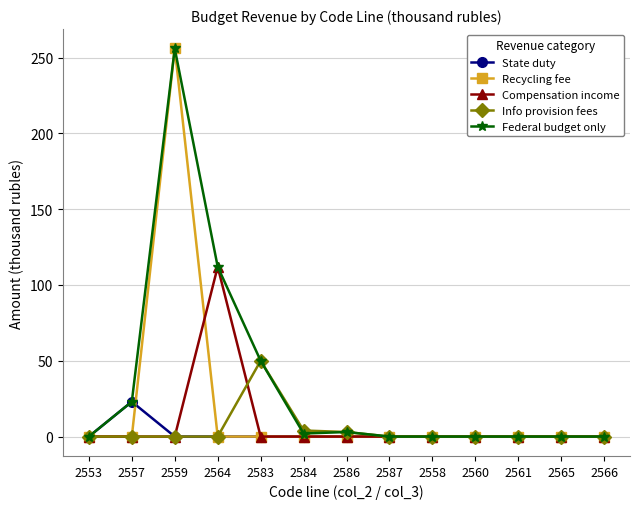

True or false: Federal budget only has more than 0 points higher than both neighbors.

True